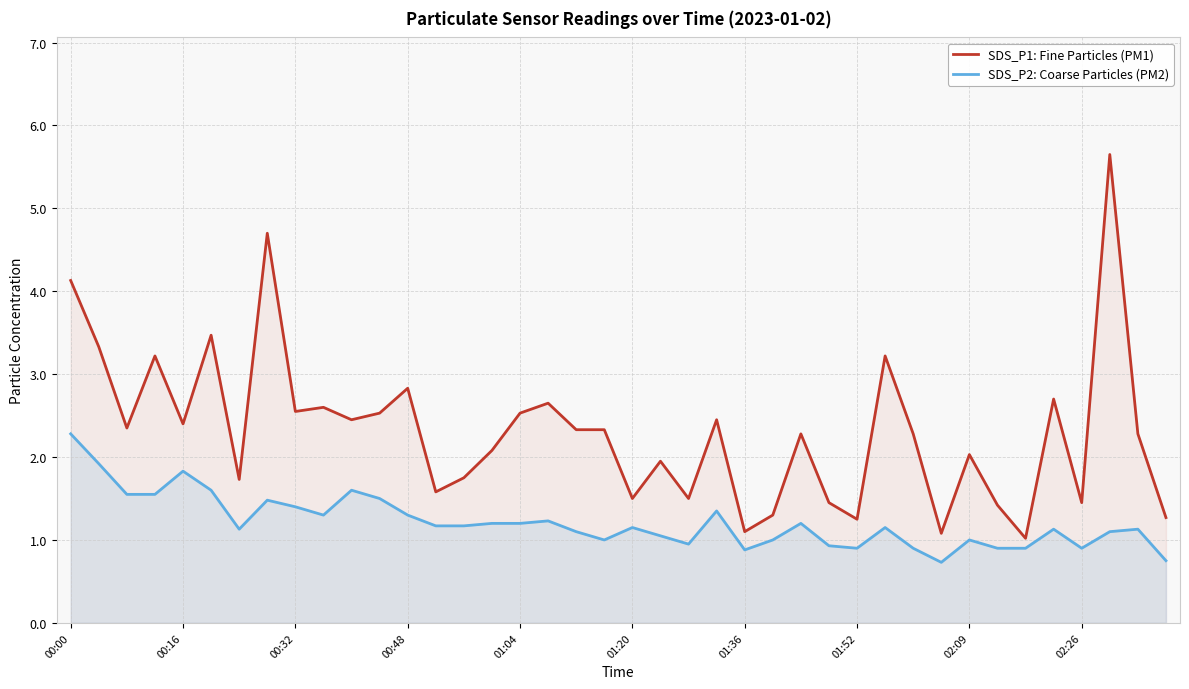

What is the difference between the maximum and minimum values in the SDS_P1: Fine Particles (PM1) series?

4.6